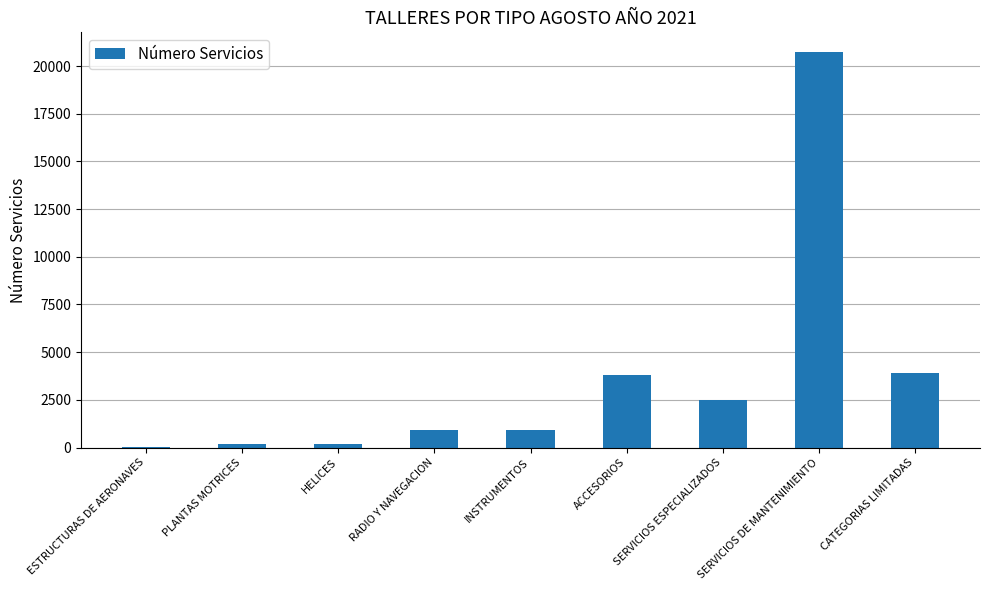

Which category has the highest value across all series?

SERVICIOS DE MANTENIMIENTO